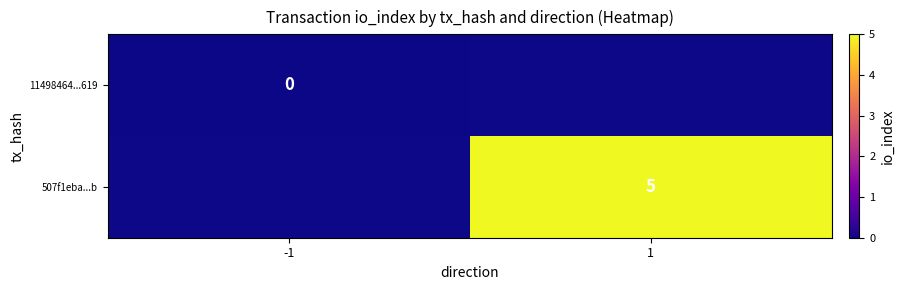

Is the value of 507f1eba...b at 1 greater than the value of 11498464...619 at -1?

Yes